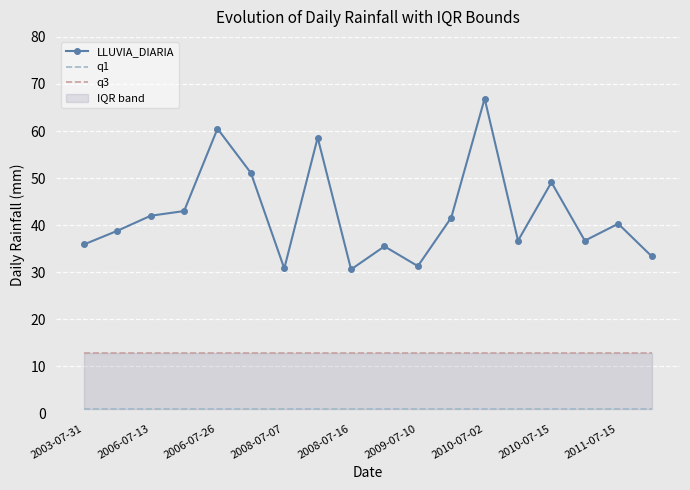

True or false: LLUVIA_DIARIA has a value of 88.0 at 2010-07-15.

False